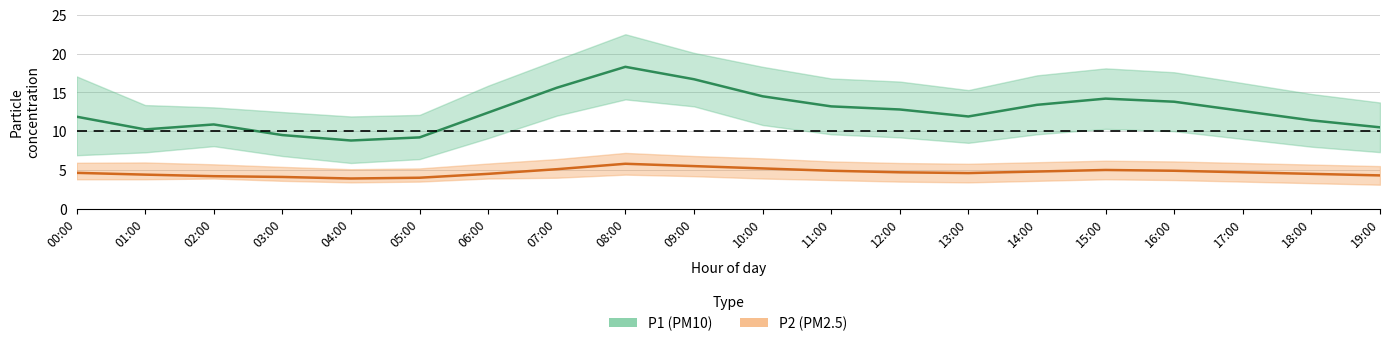

At which category is the sum across all series the highest?

08:00